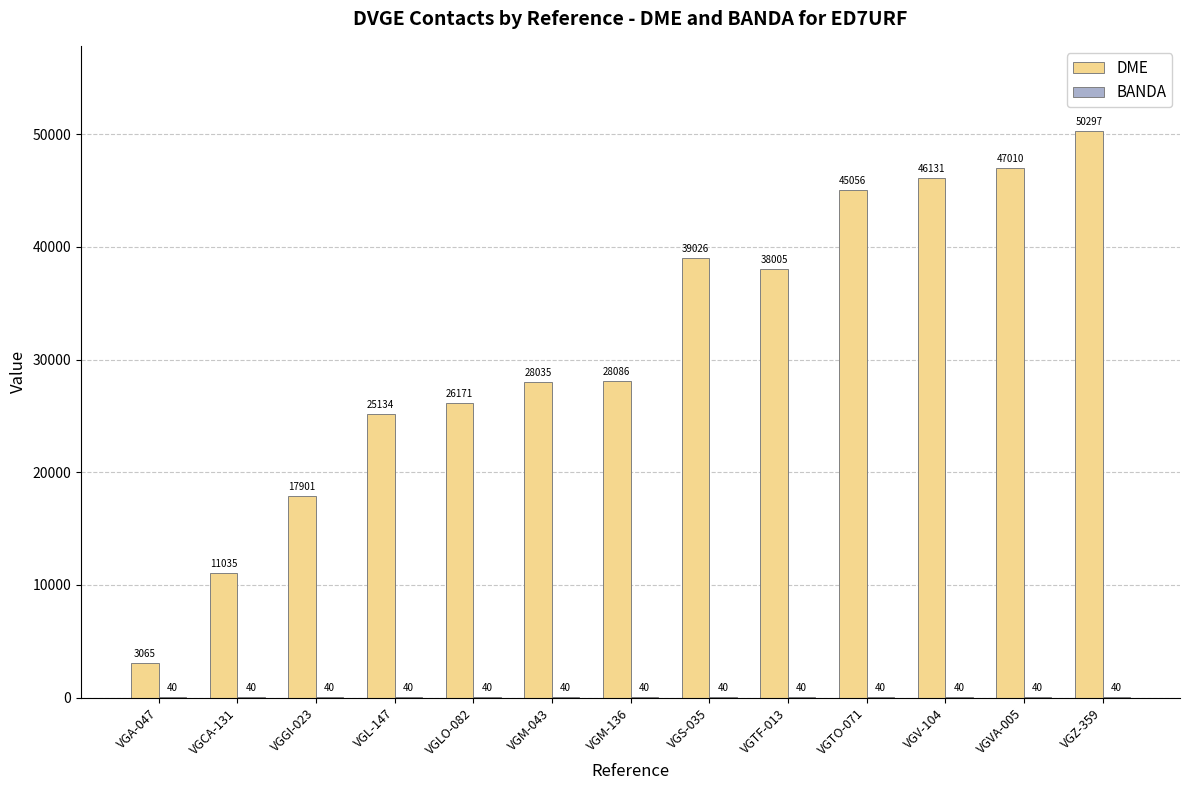

How many distinct data groups are displayed?

2